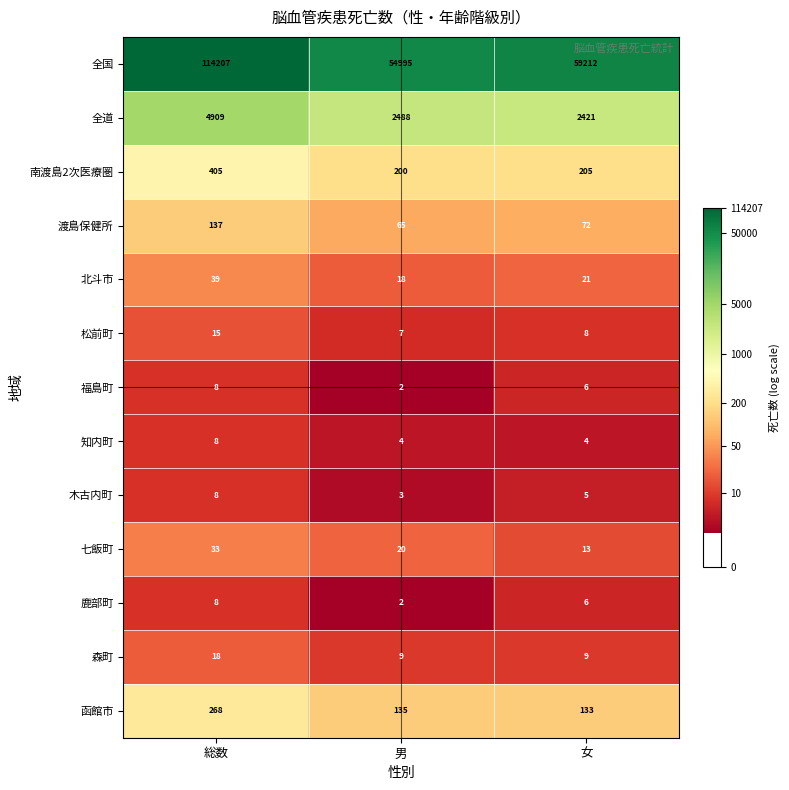

What is the greatest value displayed?

114207